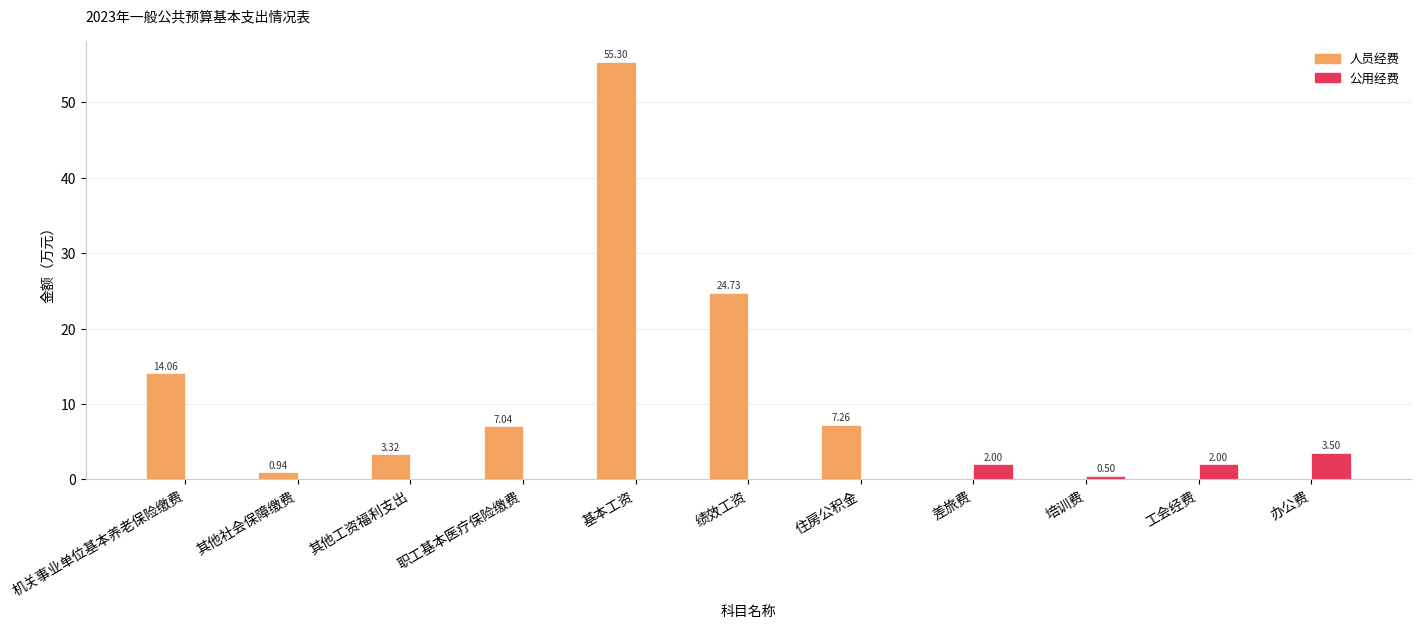

What are all the series names shown in the legend?

人员经费, 公用经费